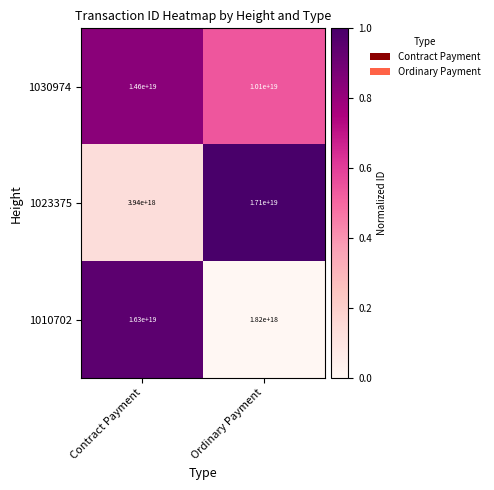

At which category is the sum across all series the highest?

Contract Payment